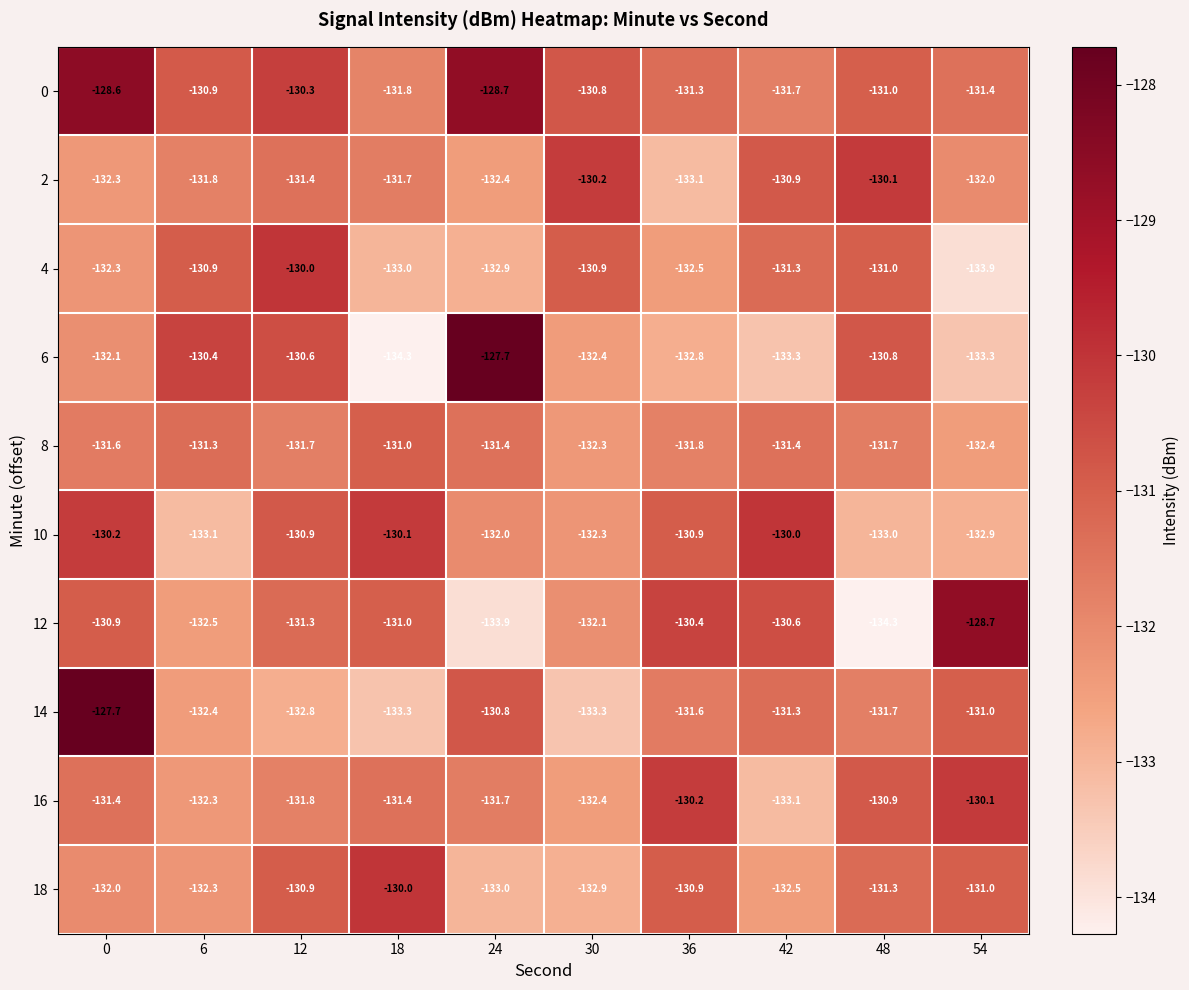

What is the total value across all series at 48?

-1315.8